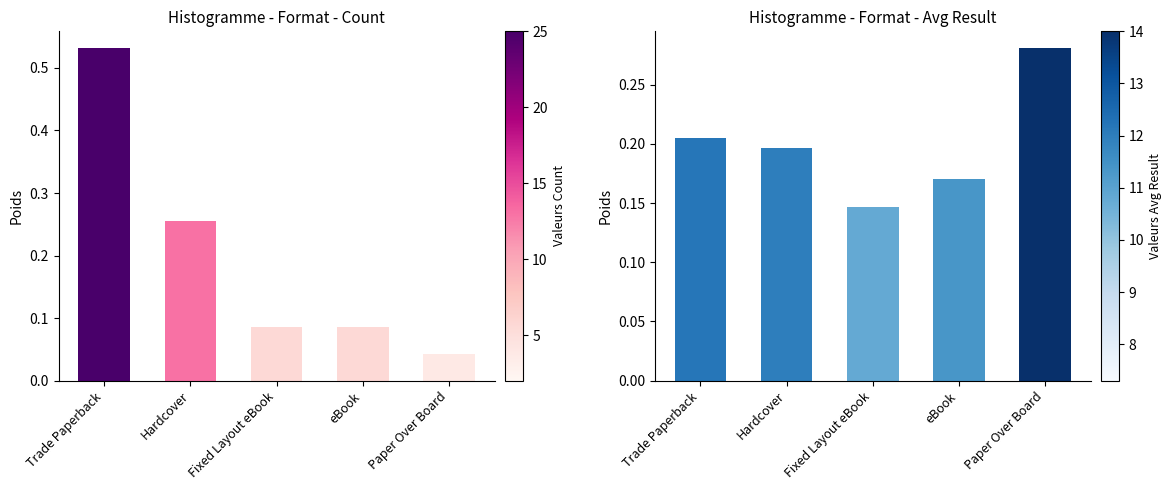

How many series are shown in this chart?

2